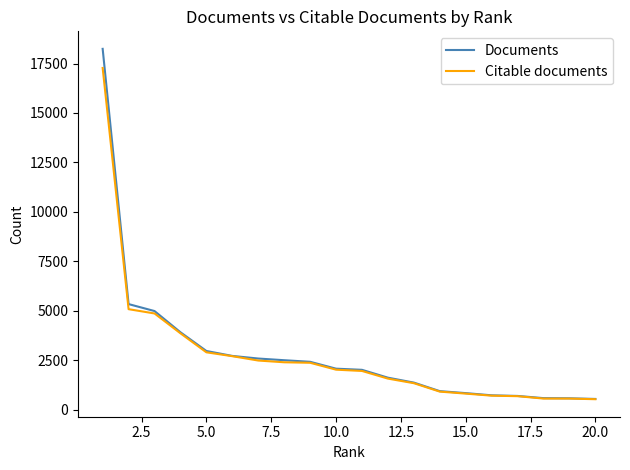

Does the chart have visible grid lines?

No